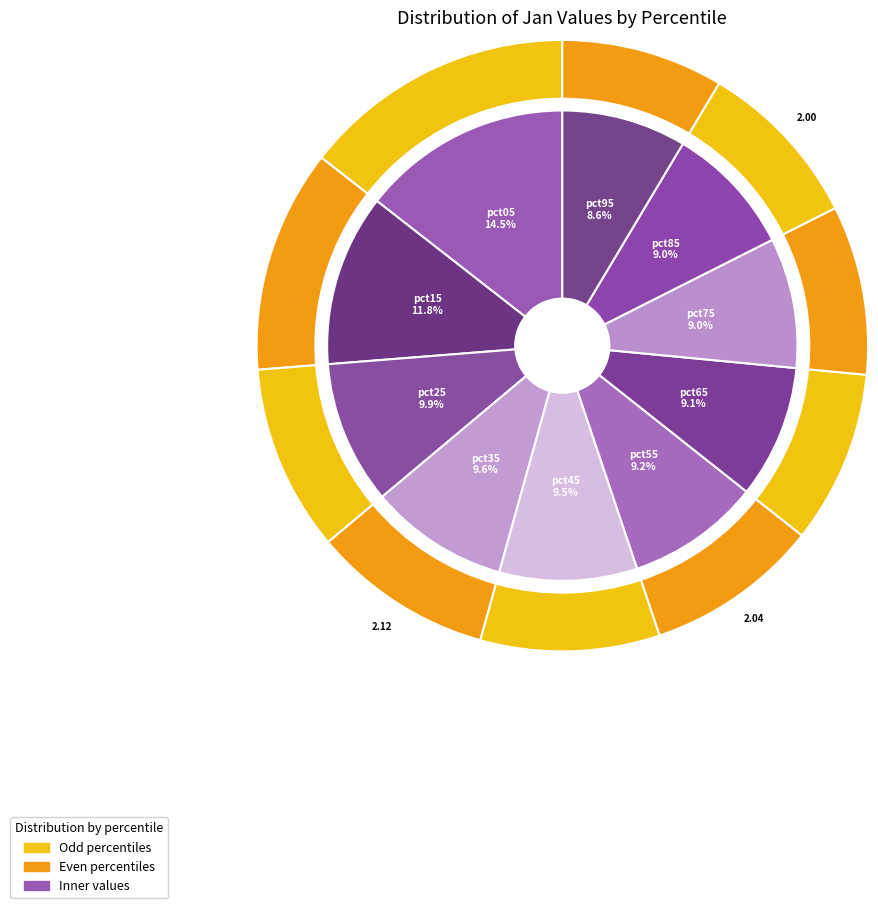

Combined, do pct15 and pct55 account for over 50%?

No